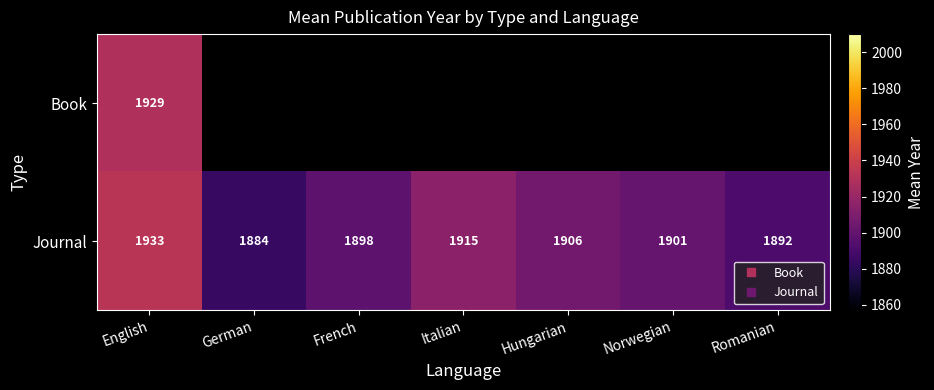

Where is Journal nearest to the value 1908?

Hungarian